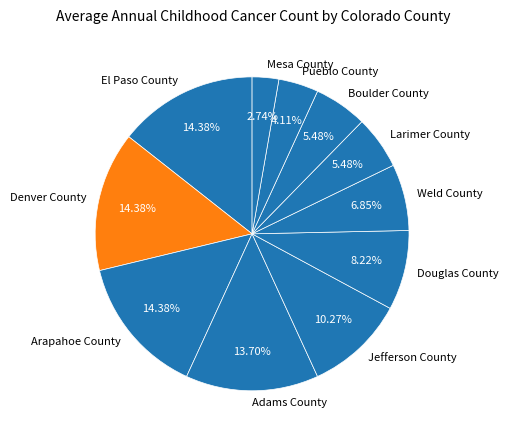

Is it true that Boulder County is 5% of the pie?

True